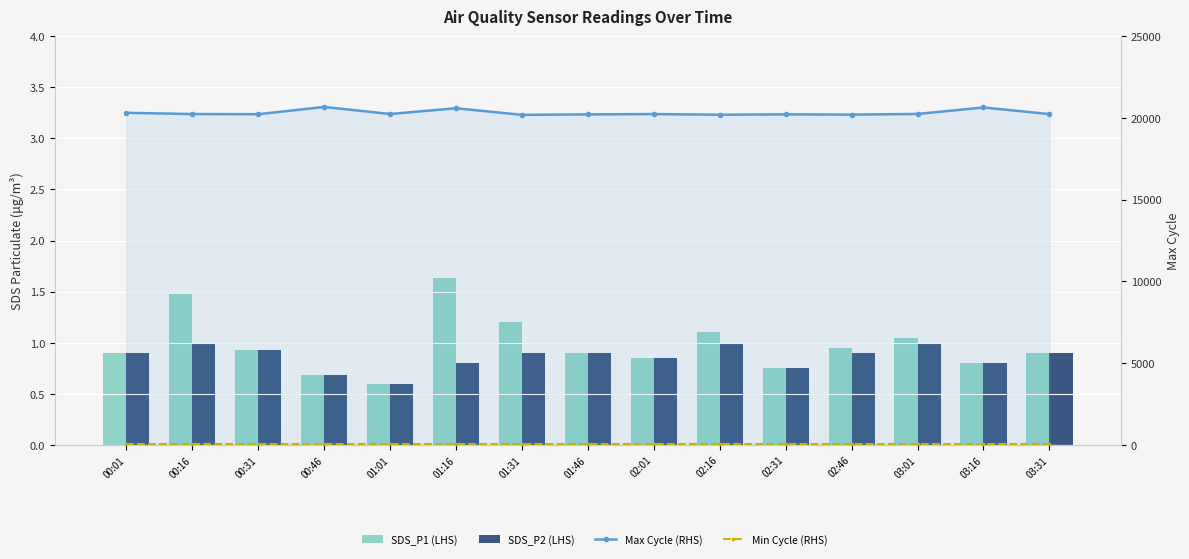

What position from the left is 00:46?

4